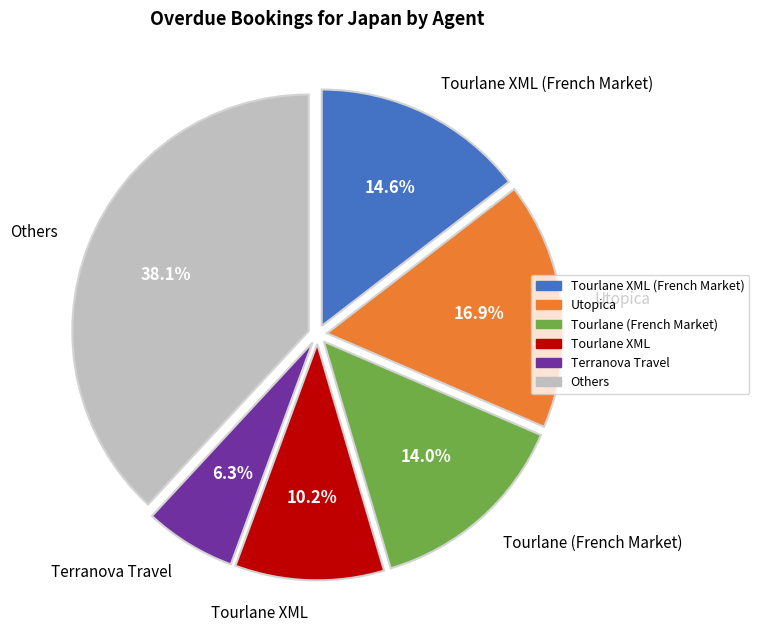

Does any single category account for the majority?

No